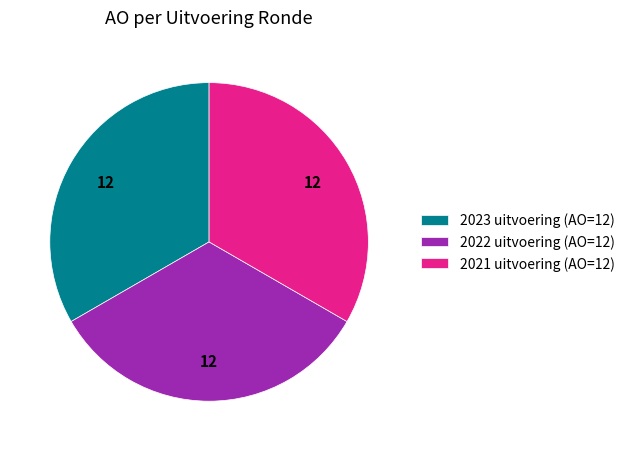

Is the sum of 2023 uitvoering (AO=12) and 2021 uitvoering (AO=12) greater than half?

Yes